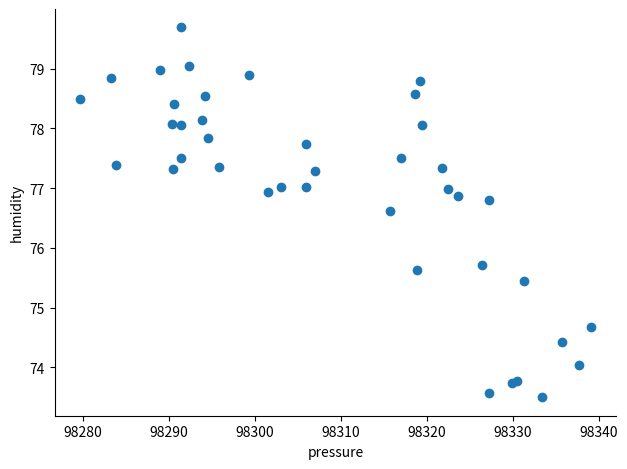

What Y value in the scatter plot is closest to 76?

75.7